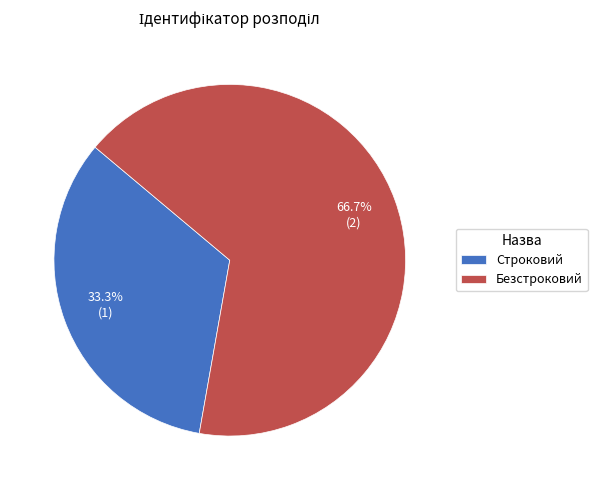

To the nearest percent, what percentage of the pie is Безстроковий?

67%